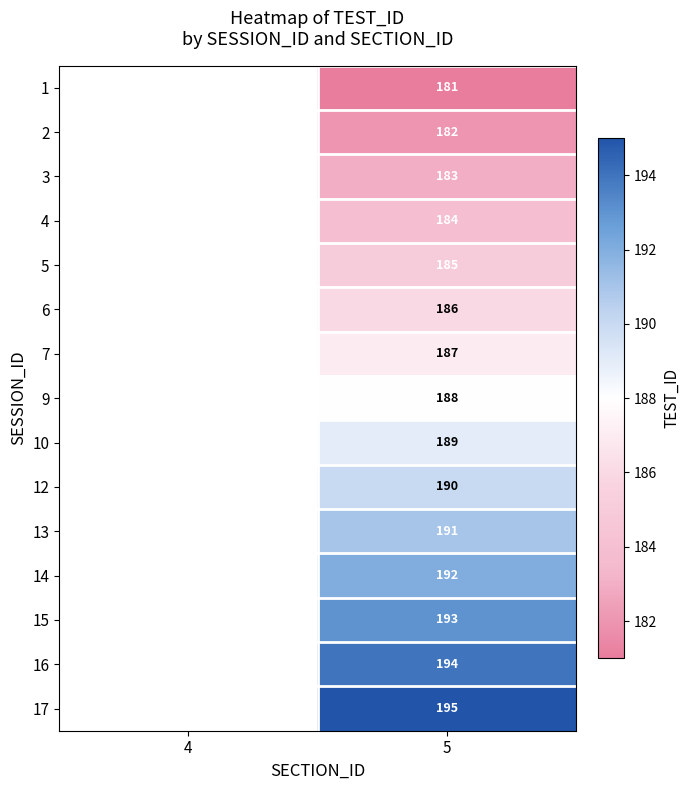

The value of 12 at 5 is 298. True or false?

False